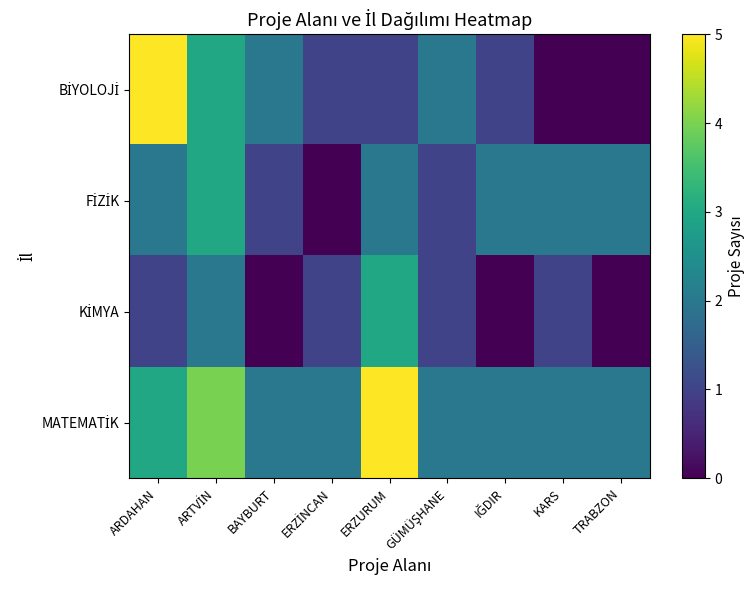

Which series has the widest spread of values?

BİYOLOJİ